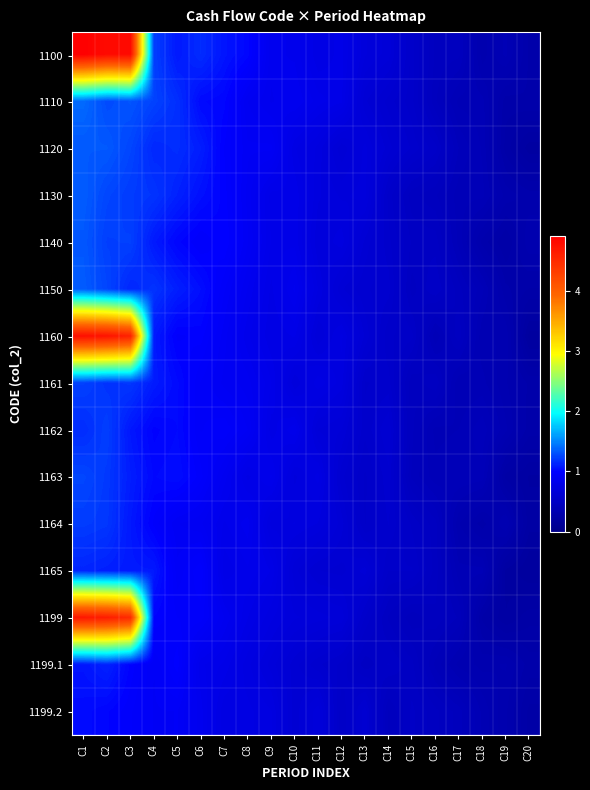

What is the greatest value displayed?

4.9